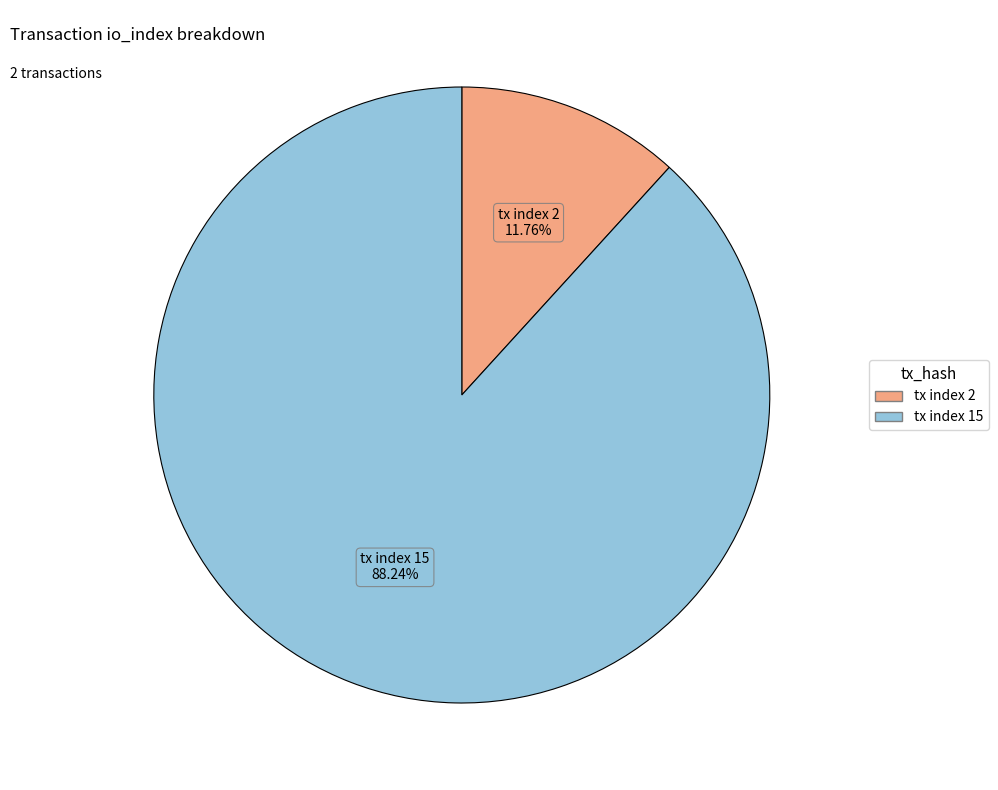

To the nearest percent, what portion does tx index 2 represent?

12%